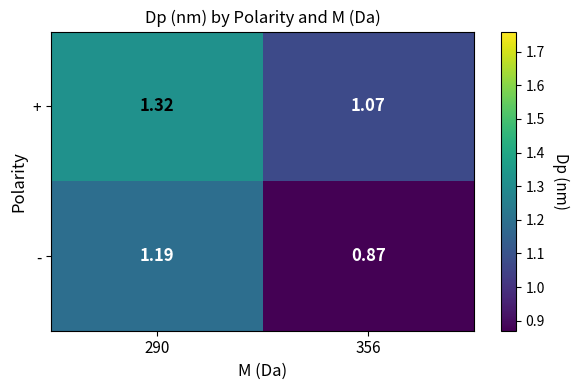

Which series has the largest total across all categories?

+